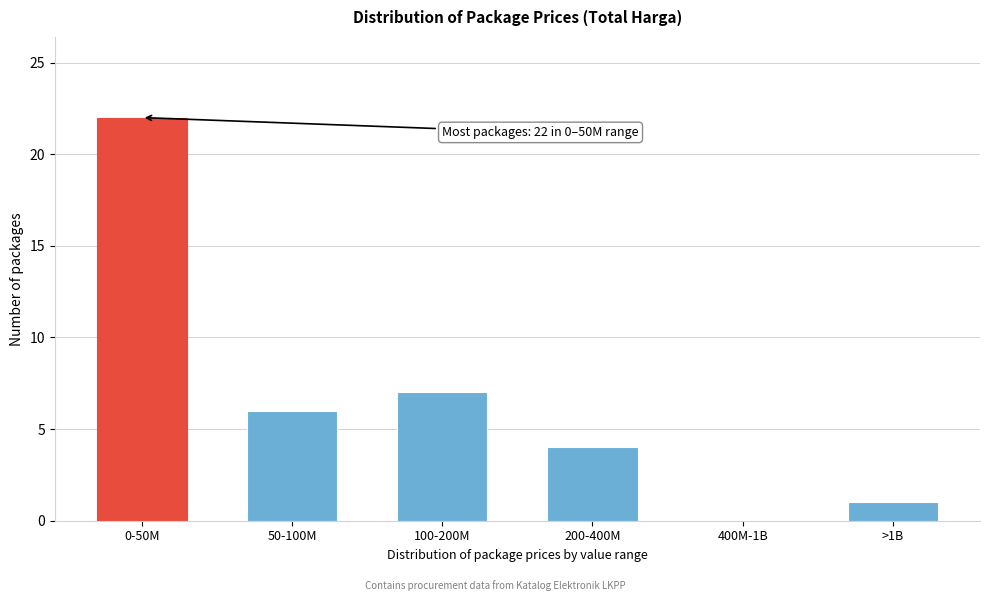

Reading right to left, list all the values displayed in this chart.

>1B=1	400M-1B=0	200-400M=4	100-200M=7	50-100M=6	0-50M=22